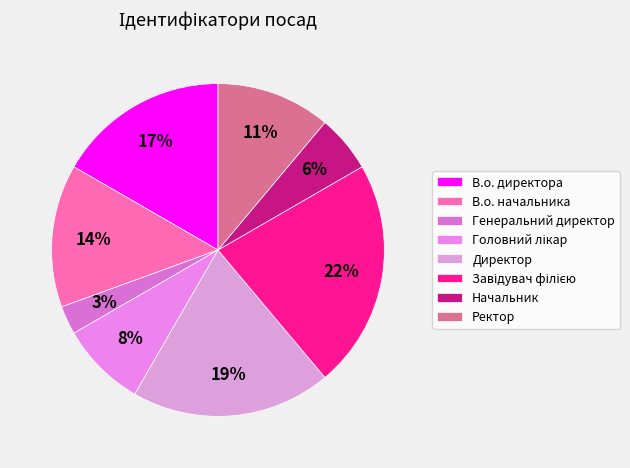

Which has a higher value, Головний лікар or Генеральний директор?

Головний лікар